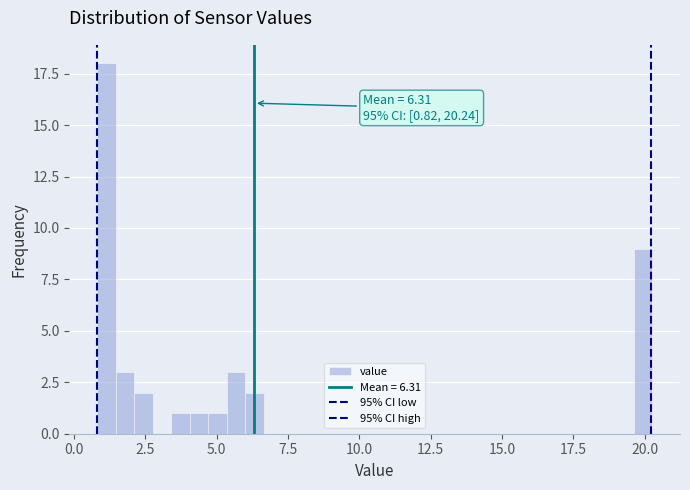

Read against the x-axis, roughly where is the centre of the tallest bar?

1.0